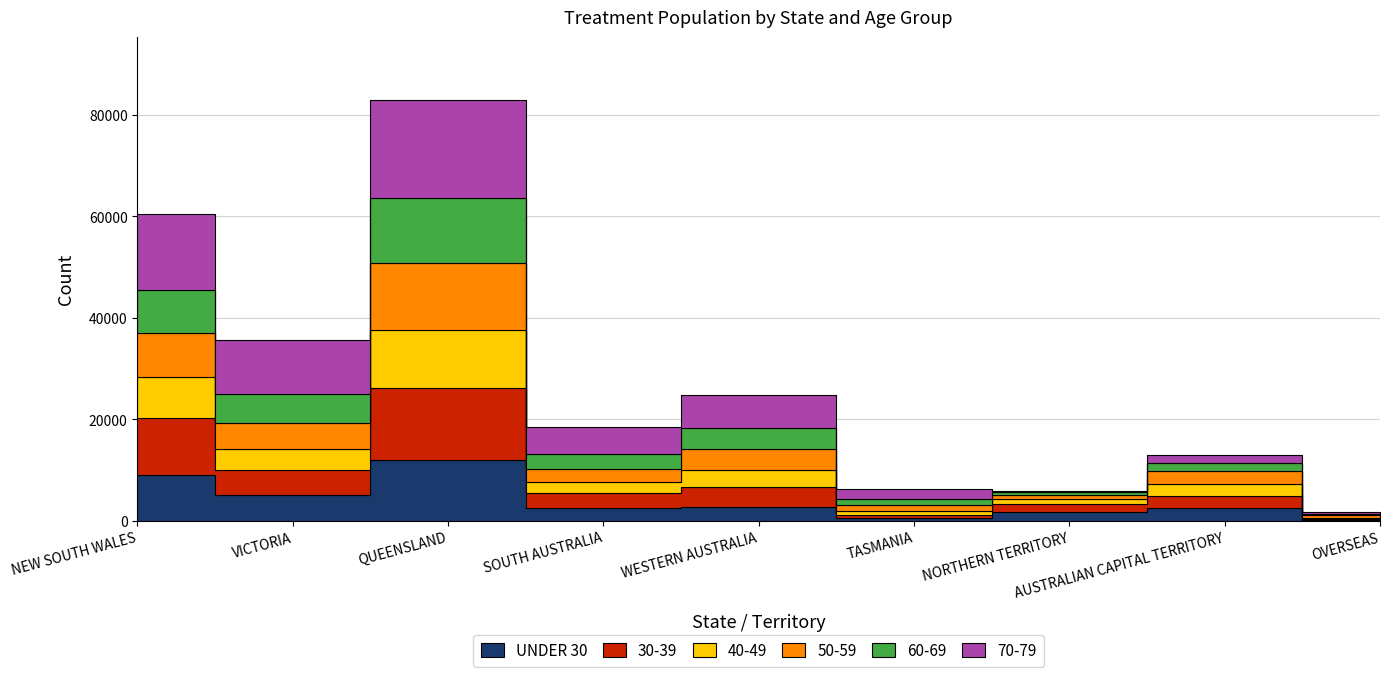

Read the 40-49 value at WESTERN AUSTRALIA.

3355